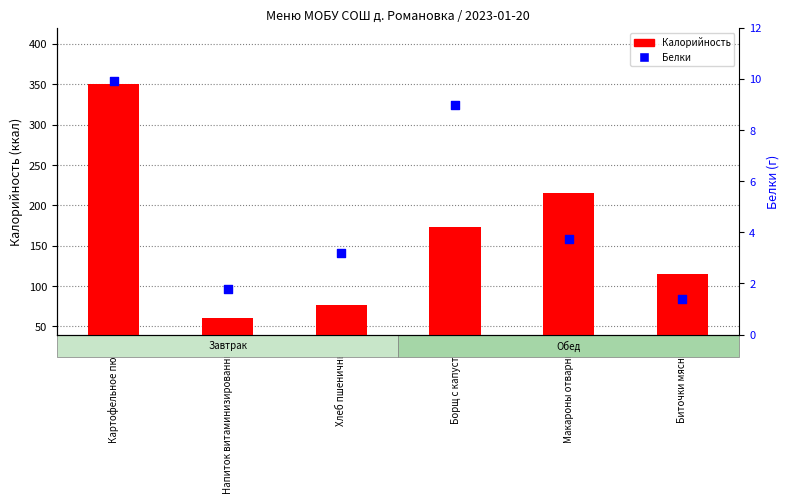

What are all the series names shown in the legend?

Калорийность, Белки